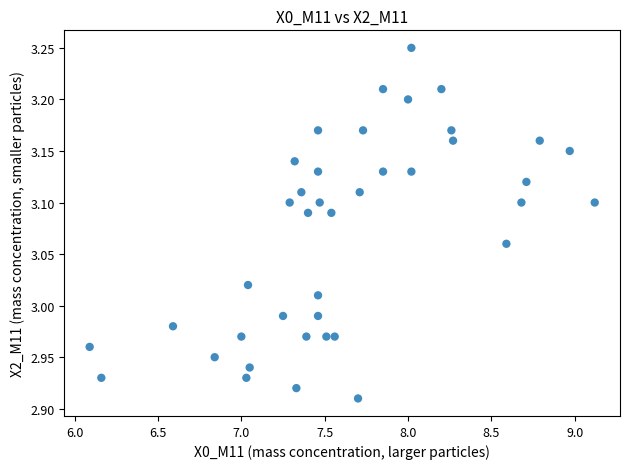

What is the range of Y values (max minus min)?

0.3